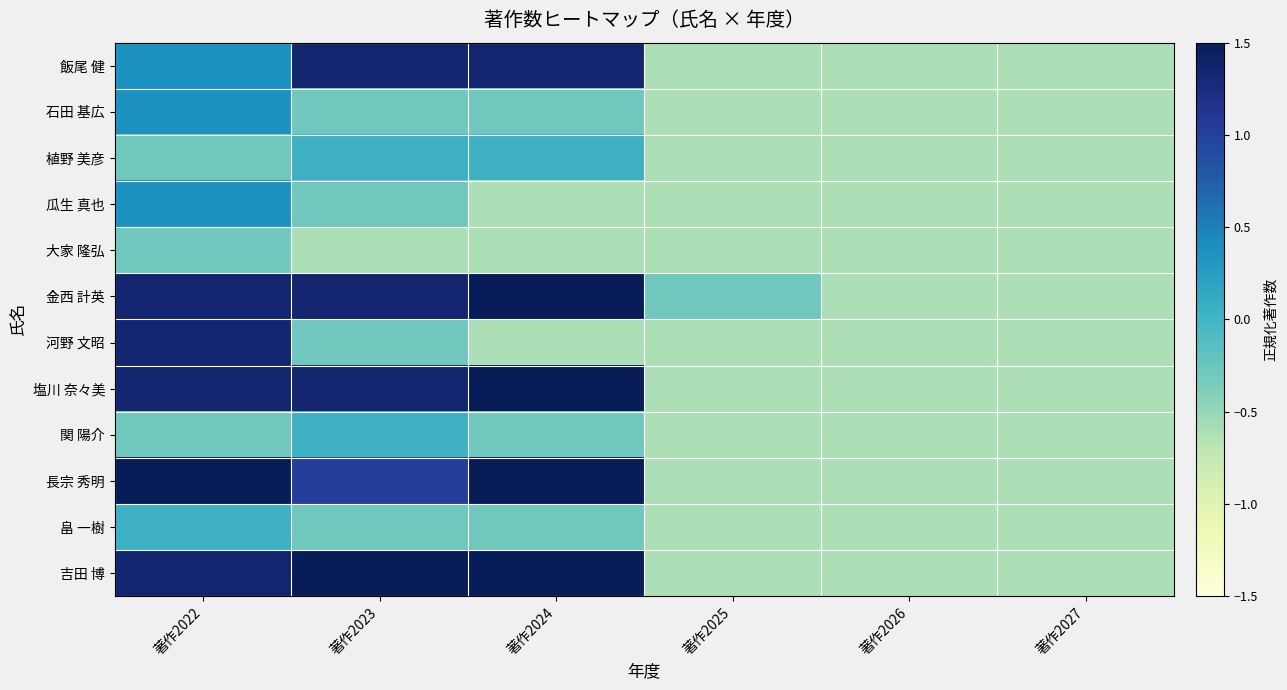

What is the spread (max minus min) of values at 著作2023?

2.3